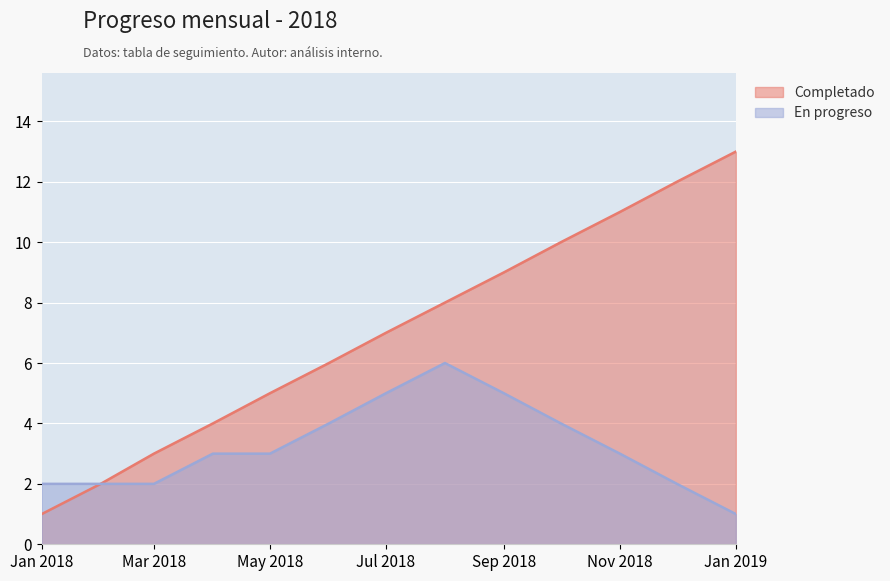

How many lines are shown in the chart?

2